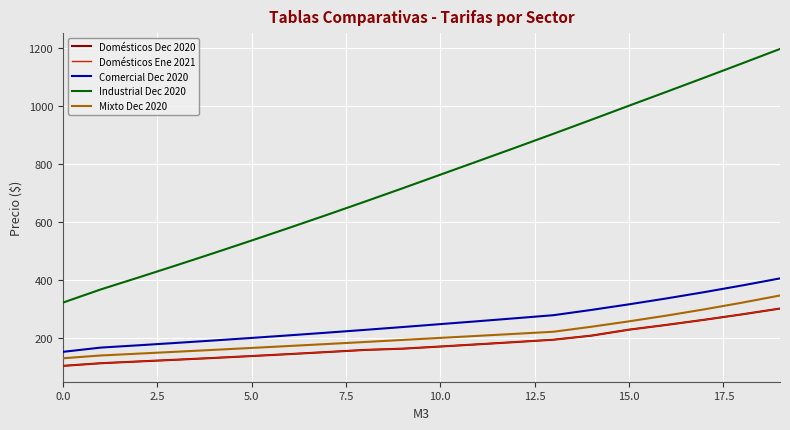

Does the chart have visible grid lines?

Yes